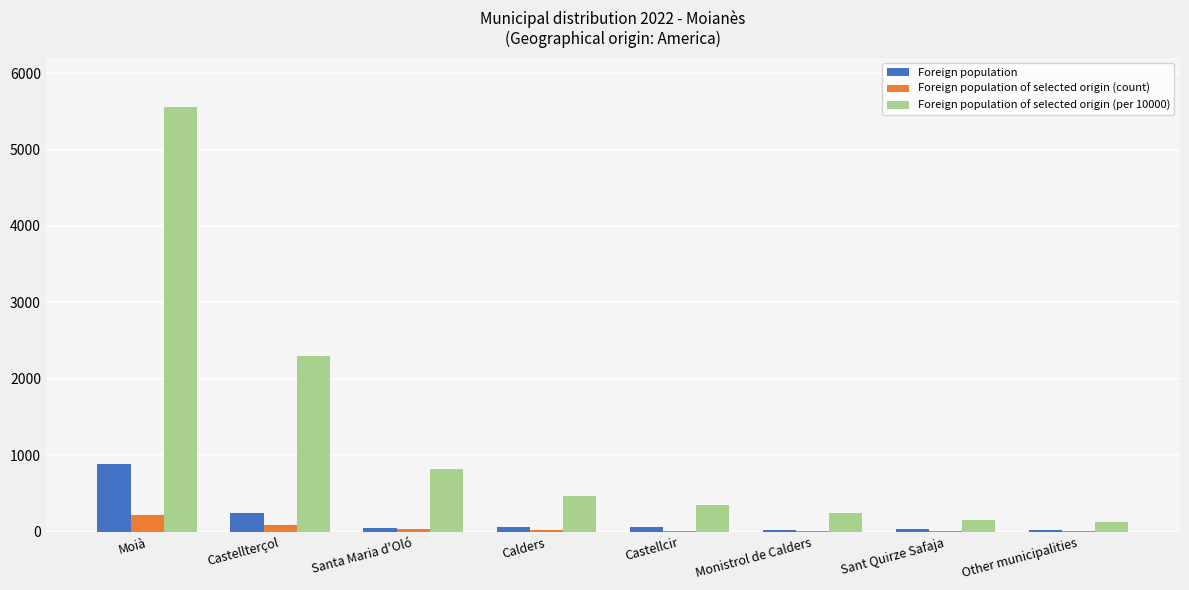

Where does the Foreign population of selected origin (count) series first go above 19?

Moià